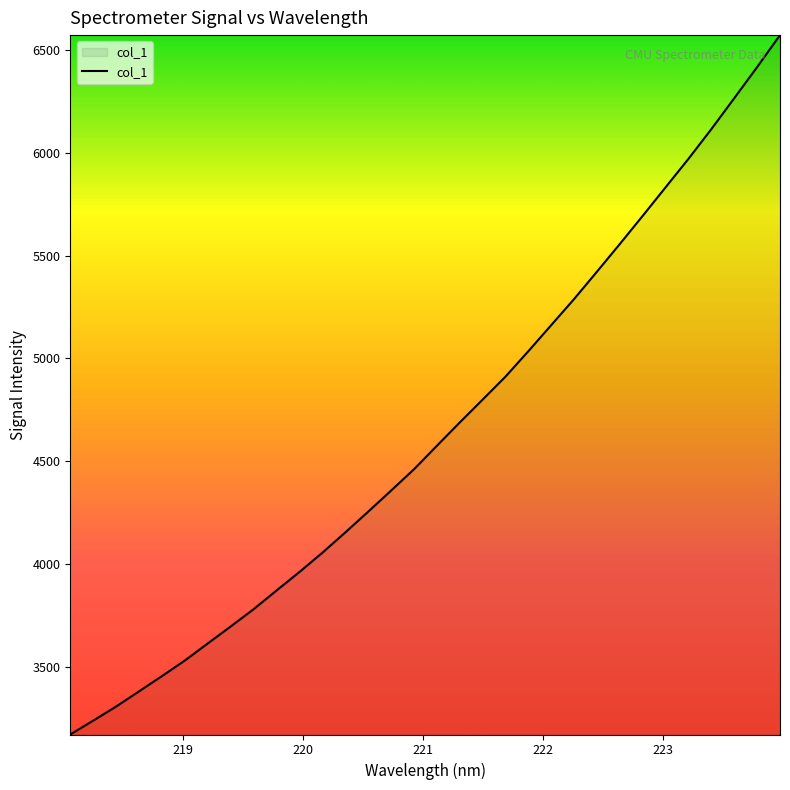

What is the greatest value displayed?

6573.5